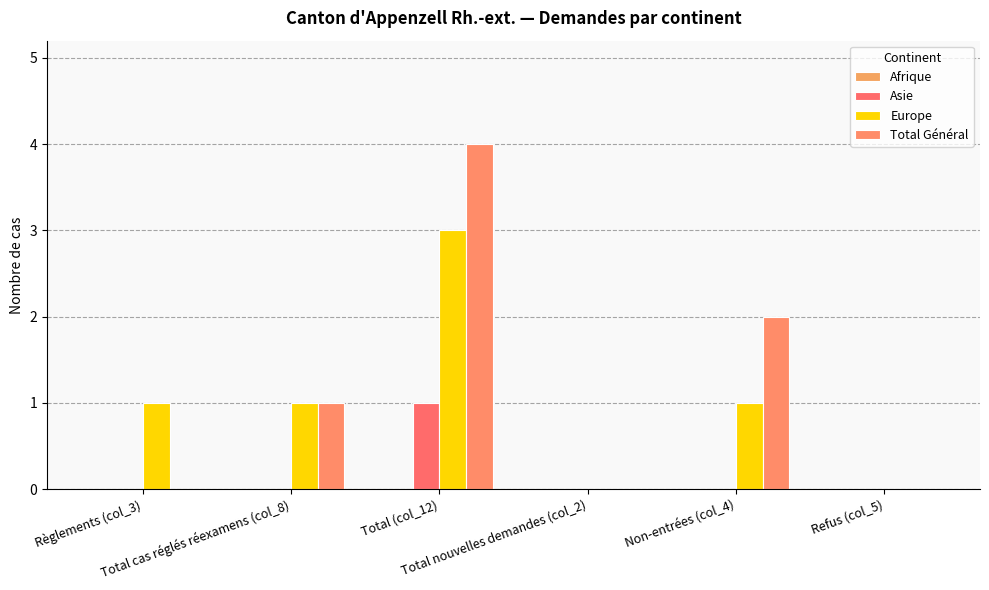

What is the difference between the maximum and minimum values in the Total Général series?

4